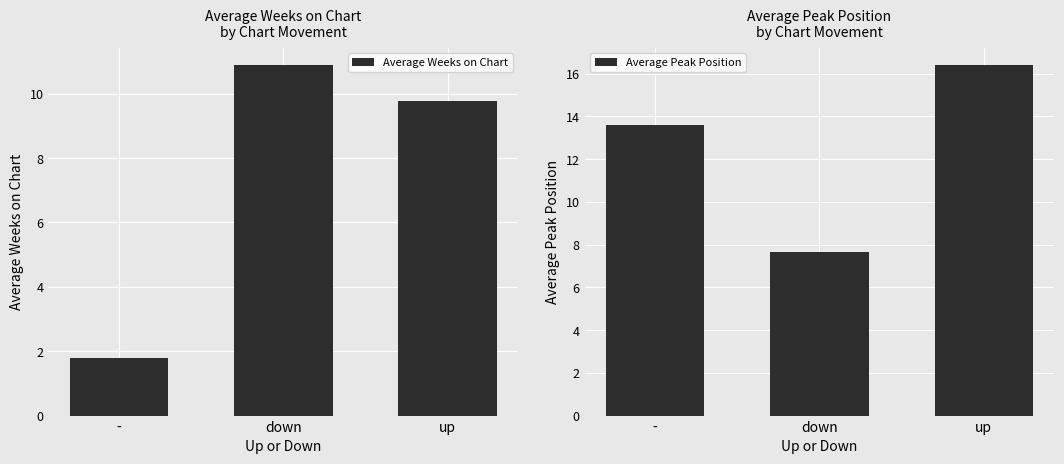

The value of Average Weeks on Chart at - is 1.8. True or false?

True